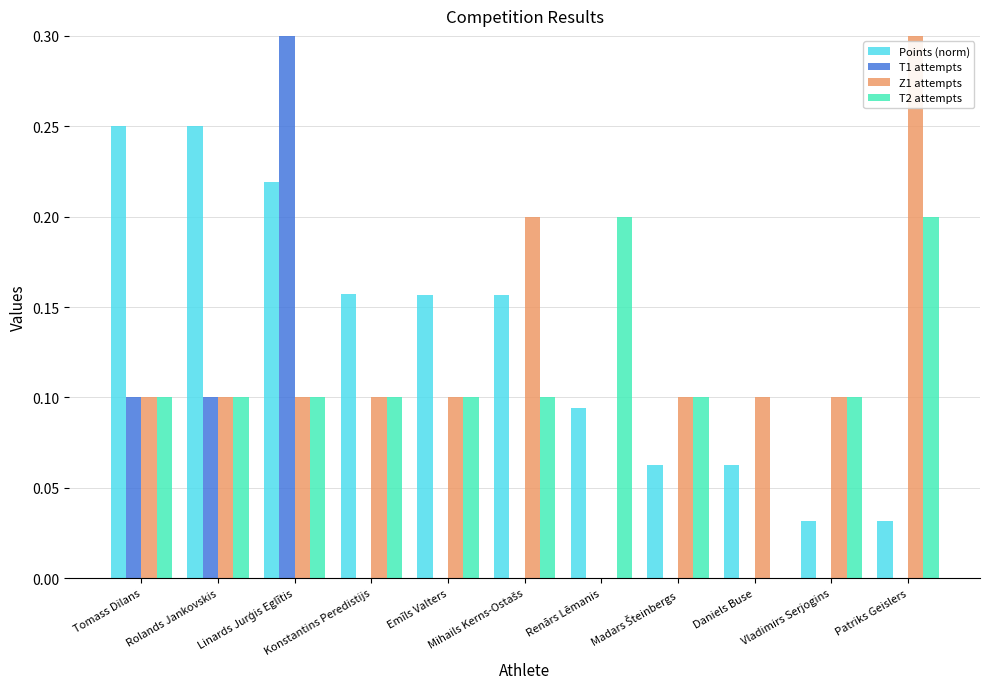

What are all the series names shown in the legend?

Points (norm), T1 attempts, Z1 attempts, T2 attempts